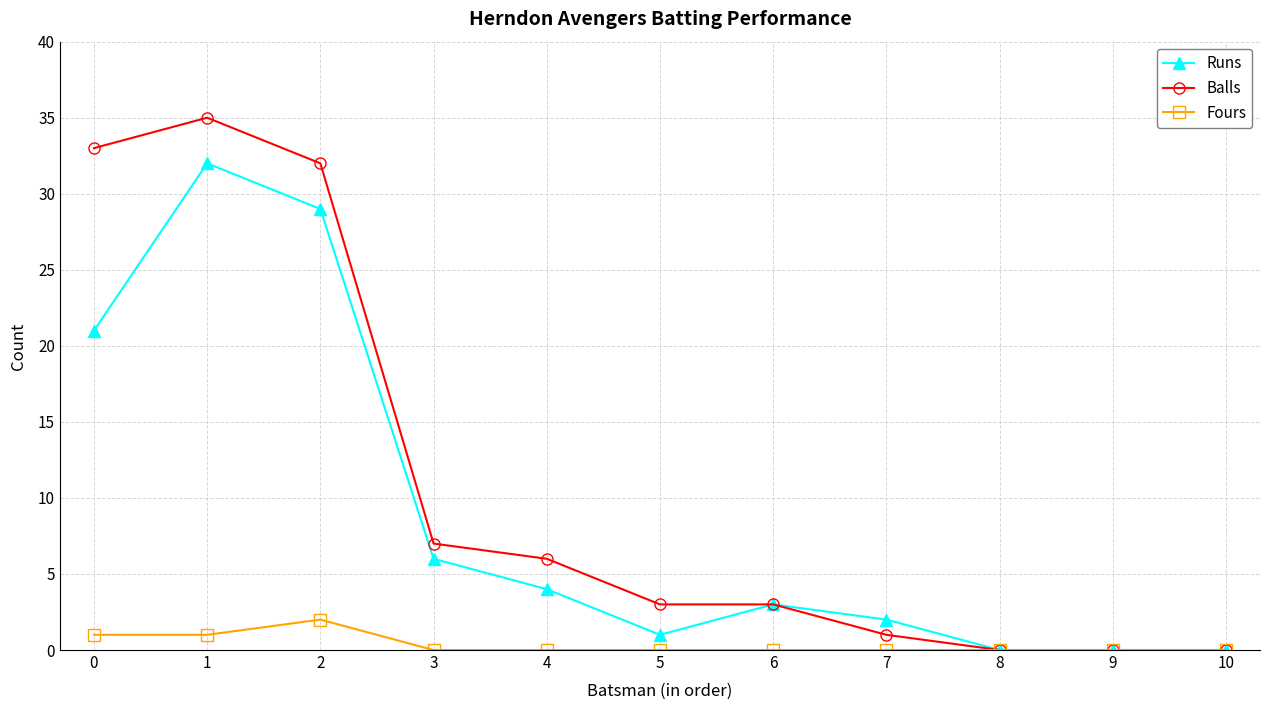

What is the value of the Runs point at the 7th from the left?

3